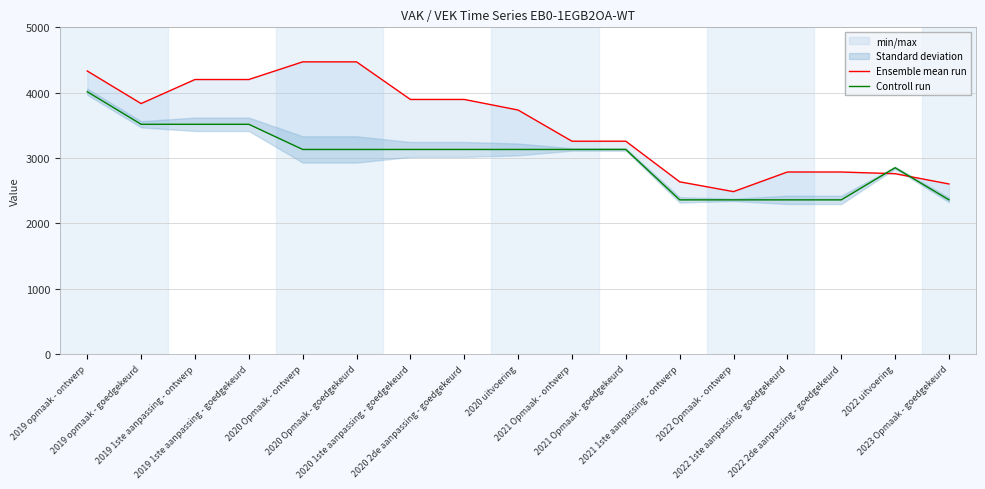

How many intersections are there between Ensemble mean run and Controll run?

2